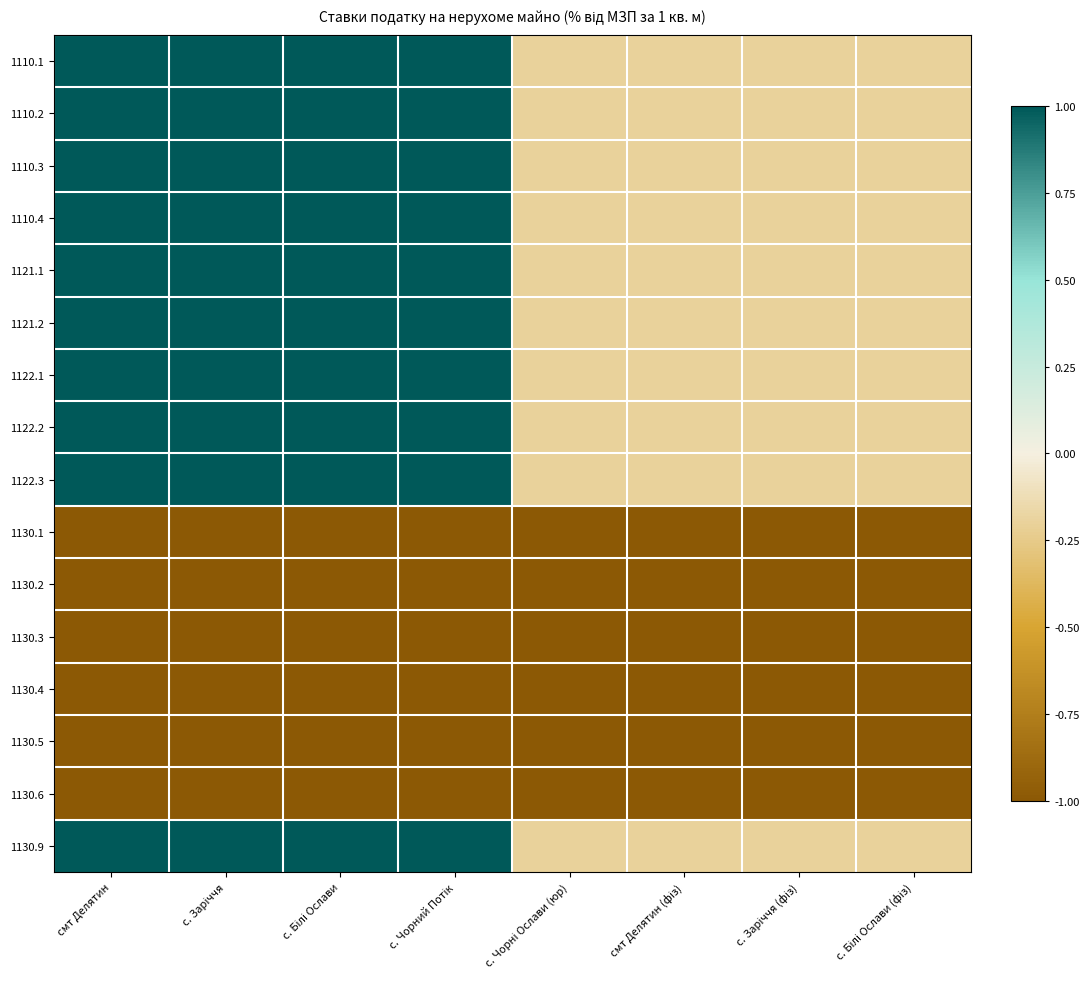

Reading left to right, extract all data points from this chart.

1110.1: смт Делятин=1.0	с. Заріччя=1.0	с. Білі Ослави=1.0	с. Чорний Потік=1.0	с. Чорні Ослави (юр)=-0.2	смт Делятин (фіз)=-0.2	с. Заріччя (фіз)=-0.2	с. Білі Ослави (фіз)=-0.2
1110.2: смт Делятин=1.0	с. Заріччя=1.0	с. Білі Ослави=1.0	с. Чорний Потік=1.0	с. Чорні Ослави (юр)=-0.2	смт Делятин (фіз)=-0.2	с. Заріччя (фіз)=-0.2	с. Білі Ослави (фіз)=-0.2
1110.3: смт Делятин=1.0	с. Заріччя=1.0	с. Білі Ослави=1.0	с. Чорний Потік=1.0	с. Чорні Ослави (юр)=-0.2	смт Делятин (фіз)=-0.2	с. Заріччя (фіз)=-0.2	с. Білі Ослави (фіз)=-0.2
1110.4: смт Делятин=1.0	с. Заріччя=1.0	с. Білі Ослави=1.0	с. Чорний Потік=1.0	с. Чорні Ослави (юр)=-0.2	смт Делятин (фіз)=-0.2	с. Заріччя (фіз)=-0.2	с. Білі Ослави (фіз)=-0.2
1121.1: смт Делятин=1.0	с. Заріччя=1.0	с. Білі Ослави=1.0	с. Чорний Потік=1.0	с. Чорні Ослави (юр)=-0.2	смт Делятин (фіз)=-0.2	с. Заріччя (фіз)=-0.2	с. Білі Ослави (фіз)=-0.2
1121.2: смт Делятин=1.0	с. Заріччя=1.0	с. Білі Ослави=1.0	с. Чорний Потік=1.0	с. Чорні Ослави (юр)=-0.2	смт Делятин (фіз)=-0.2	с. Заріччя (фіз)=-0.2	с. Білі Ослави (фіз)=-0.2
1122.1: смт Делятин=1.0	с. Заріччя=1.0	с. Білі Ослави=1.0	с. Чорний Потік=1.0	с. Чорні Ослави (юр)=-0.2	смт Делятин (фіз)=-0.2	с. Заріччя (фіз)=-0.2	с. Білі Ослави (фіз)=-0.2
1122.2: смт Делятин=1.0	с. Заріччя=1.0	с. Білі Ослави=1.0	с. Чорний Потік=1.0	с. Чорні Ослави (юр)=-0.2	смт Делятин (фіз)=-0.2	с. Заріччя (фіз)=-0.2	с. Білі Ослави (фіз)=-0.2
1122.3: смт Делятин=1.0	с. Заріччя=1.0	с. Білі Ослави=1.0	с. Чорний Потік=1.0	с. Чорні Ослави (юр)=-0.2	смт Делятин (фіз)=-0.2	с. Заріччя (фіз)=-0.2	с. Білі Ослави (фіз)=-0.2
1130.1: смт Делятин=-1.0	с. Заріччя=-1.0	с. Білі Ослави=-1.0	с. Чорний Потік=-1.0	с. Чорні Ослави (юр)=-1.0	смт Делятин (фіз)=-1.0	с. Заріччя (фіз)=-1.0	с. Білі Ослави (фіз)=-1.0
1130.2: смт Делятин=-1.0	с. Заріччя=-1.0	с. Білі Ослави=-1.0	с. Чорний Потік=-1.0	с. Чорні Ослави (юр)=-1.0	смт Делятин (фіз)=-1.0	с. Заріччя (фіз)=-1.0	с. Білі Ослави (фіз)=-1.0
1130.3: смт Делятин=-1.0	с. Заріччя=-1.0	с. Білі Ослави=-1.0	с. Чорний Потік=-1.0	с. Чорні Ослави (юр)=-1.0	смт Делятин (фіз)=-1.0	с. Заріччя (фіз)=-1.0	с. Білі Ослави (фіз)=-1.0
1130.4: смт Делятин=-1.0	с. Заріччя=-1.0	с. Білі Ослави=-1.0	с. Чорний Потік=-1.0	с. Чорні Ослави (юр)=-1.0	смт Делятин (фіз)=-1.0	с. Заріччя (фіз)=-1.0	с. Білі Ослави (фіз)=-1.0
1130.5: смт Делятин=-1.0	с. Заріччя=-1.0	с. Білі Ослави=-1.0	с. Чорний Потік=-1.0	с. Чорні Ослави (юр)=-1.0	смт Делятин (фіз)=-1.0	с. Заріччя (фіз)=-1.0	с. Білі Ослави (фіз)=-1.0
1130.6: смт Делятин=-1.0	с. Заріччя=-1.0	с. Білі Ослави=-1.0	с. Чорний Потік=-1.0	с. Чорні Ослави (юр)=-1.0	смт Делятин (фіз)=-1.0	с. Заріччя (фіз)=-1.0	с. Білі Ослави (фіз)=-1.0
1130.9: смт Делятин=1.0	с. Заріччя=1.0	с. Білі Ослави=1.0	с. Чорний Потік=1.0	с. Чорні Ослави (юр)=-0.2	смт Делятин (фіз)=-0.2	с. Заріччя (фіз)=-0.2	с. Білі Ослави (фіз)=-0.2